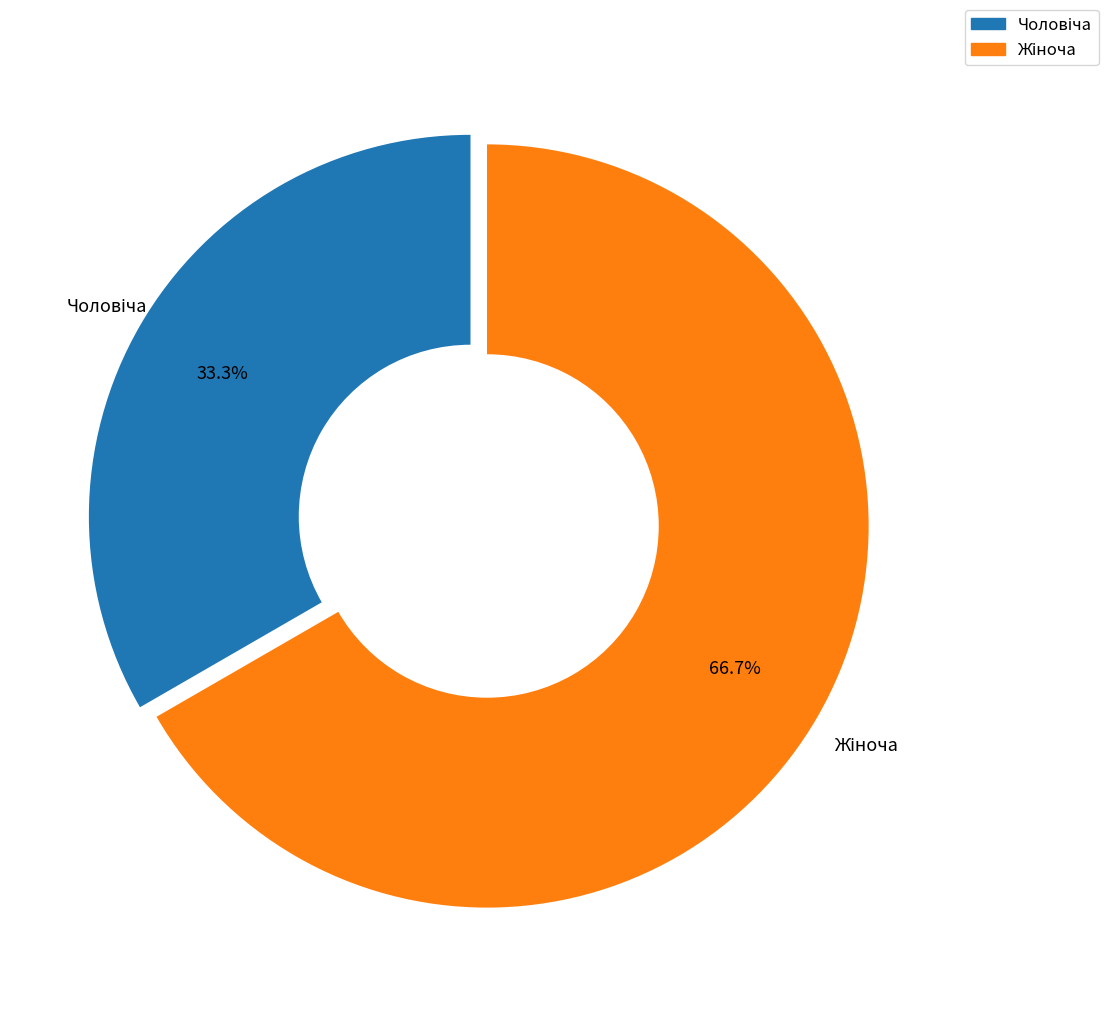

Does any single category account for the majority?

Yes